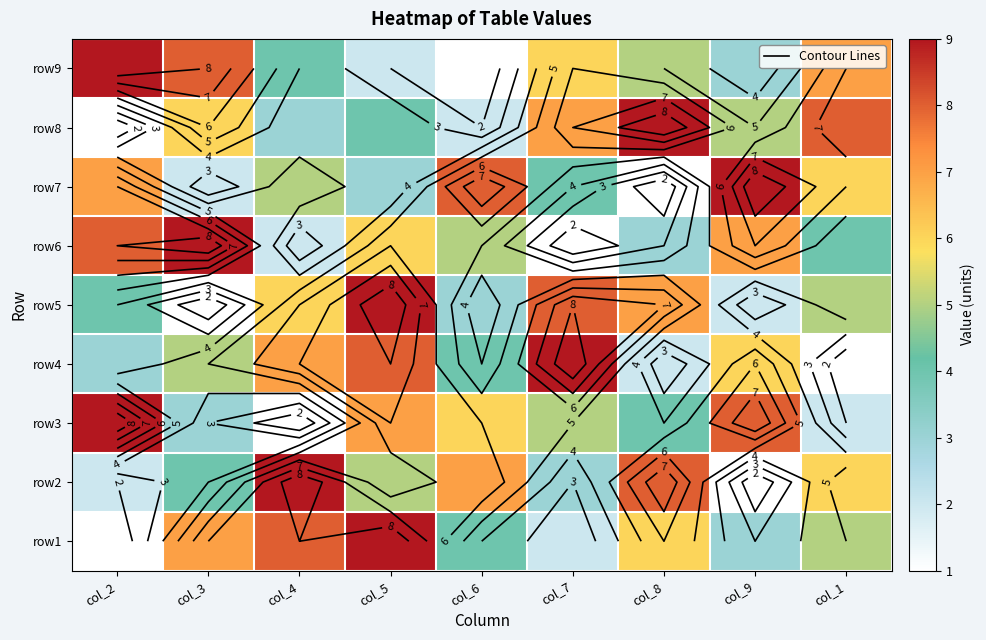

What is the minimum value for row1?

1